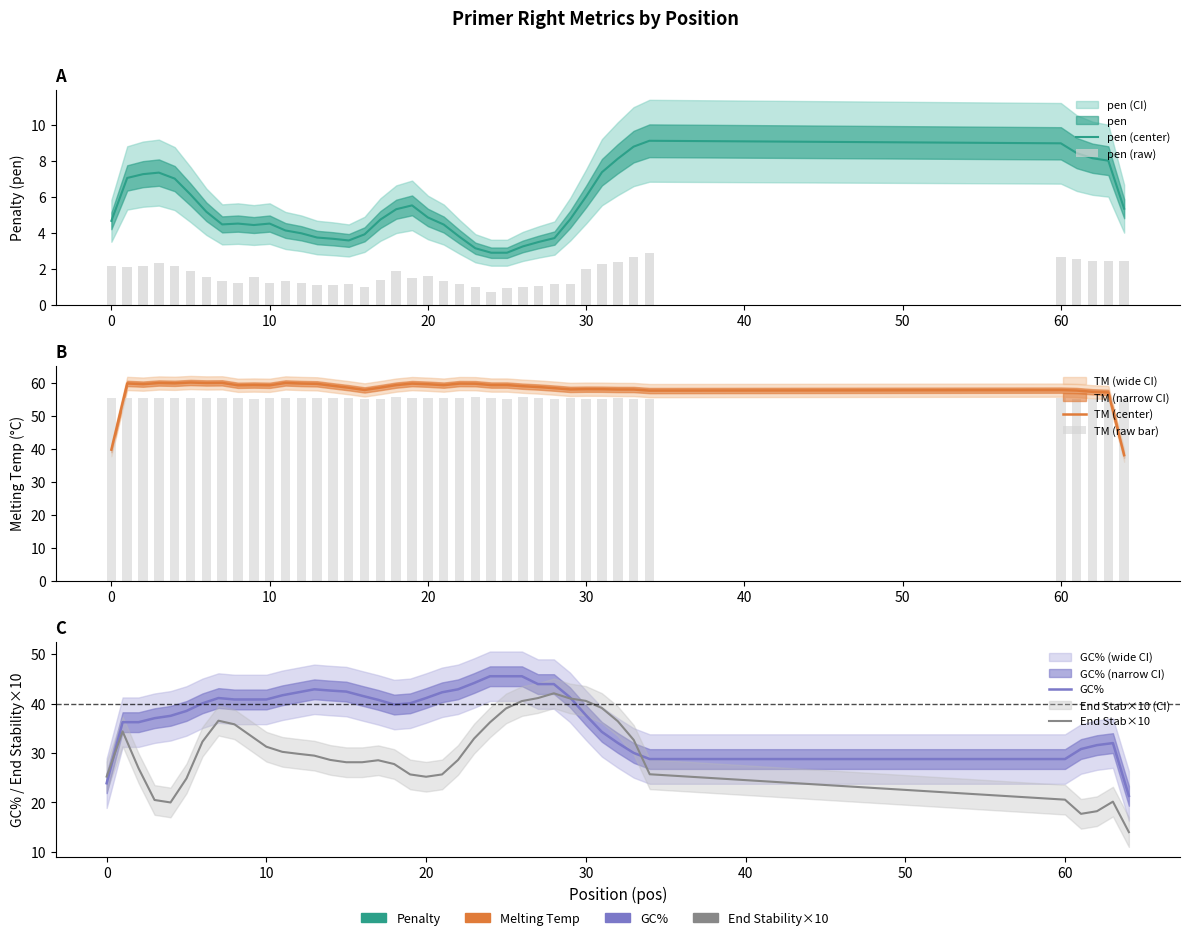

What is the maximum value shown in the chart?

60.0